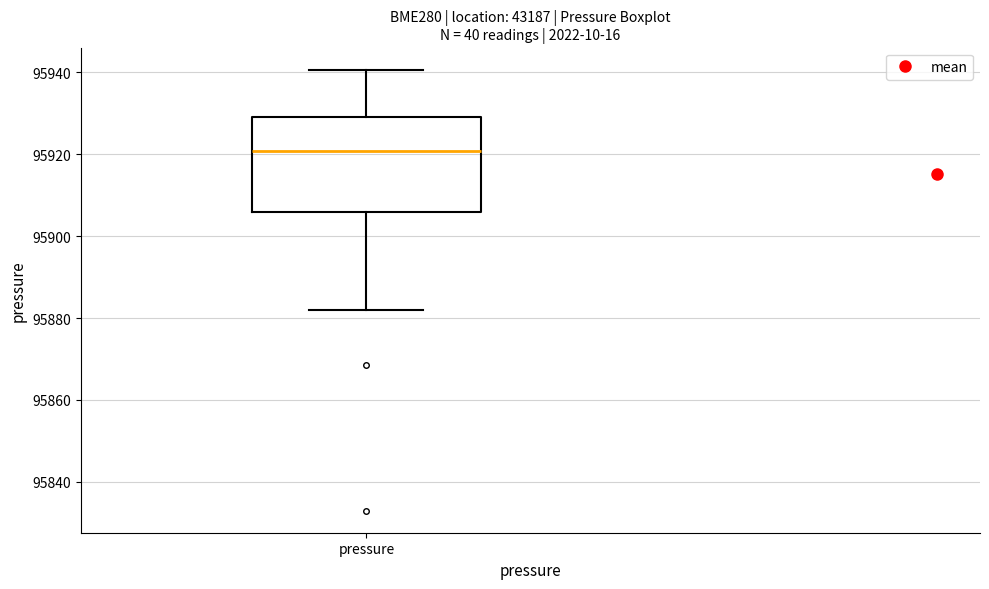

Transcribe this box plot: give where the median line is, the range the box spans, and where the two whiskers end, as read against the y-axis. The values are not printed on the chart, so give them approximately, as read against the axis.

median 95920, box 95906 to 95928, whiskers 95882 to 95940